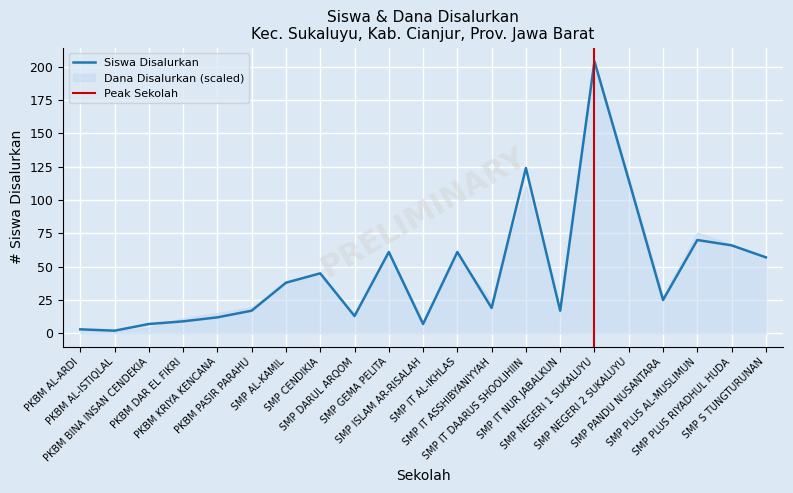

What is the greatest value displayed?

204